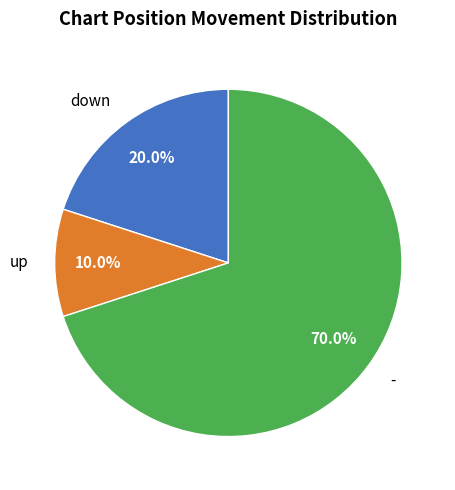

How many slices are in this pie chart?

3